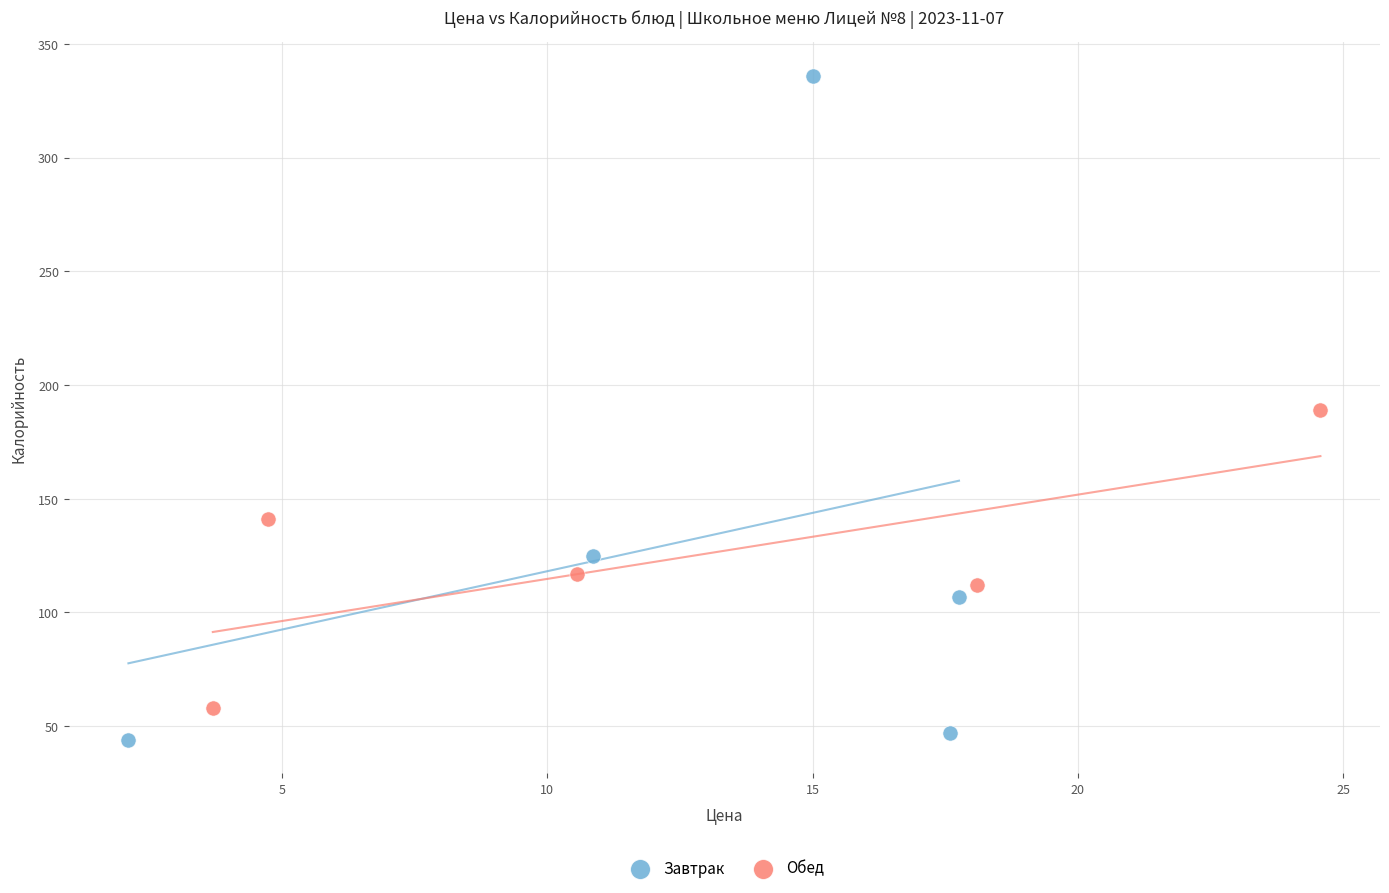

Which series has the largest Y range (max minus min)?

Завтрак